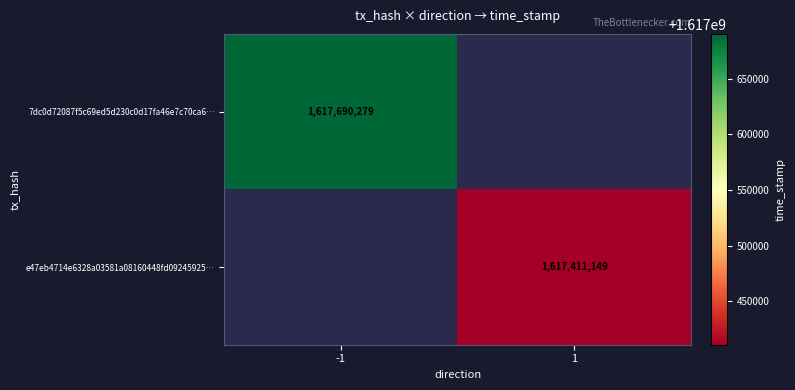

True or false: e47eb4714e6328a03581a08160448fd09245925… has a value of 512513958 at 1.

False